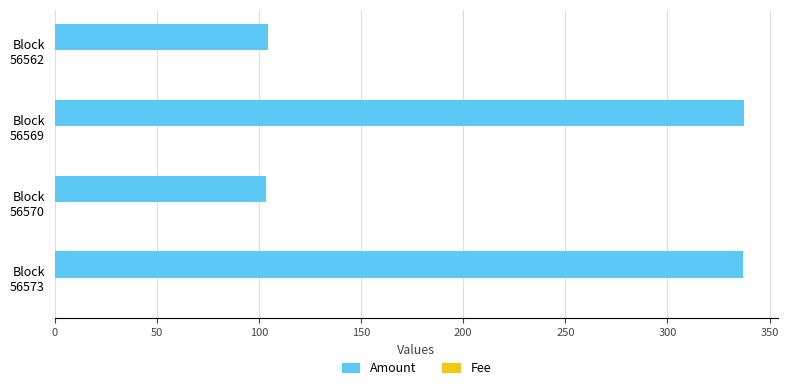

How many distinct data groups are displayed?

2